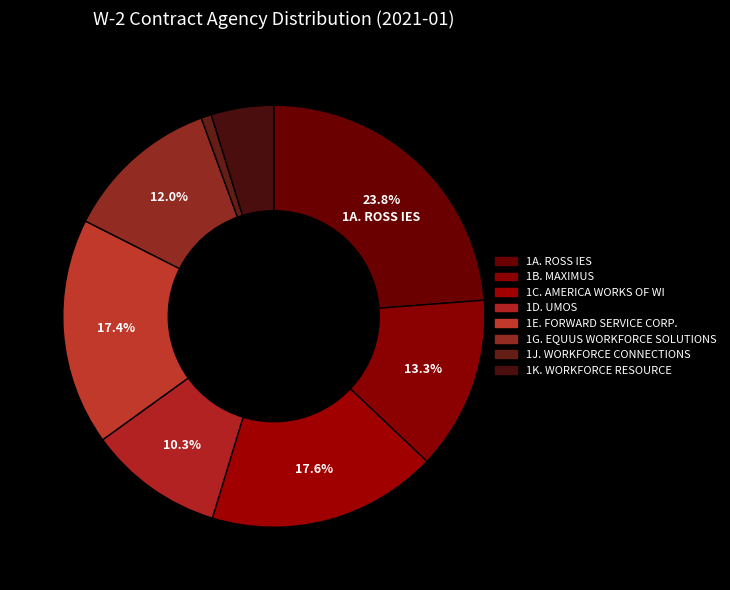

To the nearest percent, what is the difference between the 1G. EQUUS WORKFORCE SOLUTIONS and 1E. FORWARD SERVICE CORP. slice percentages?

5%